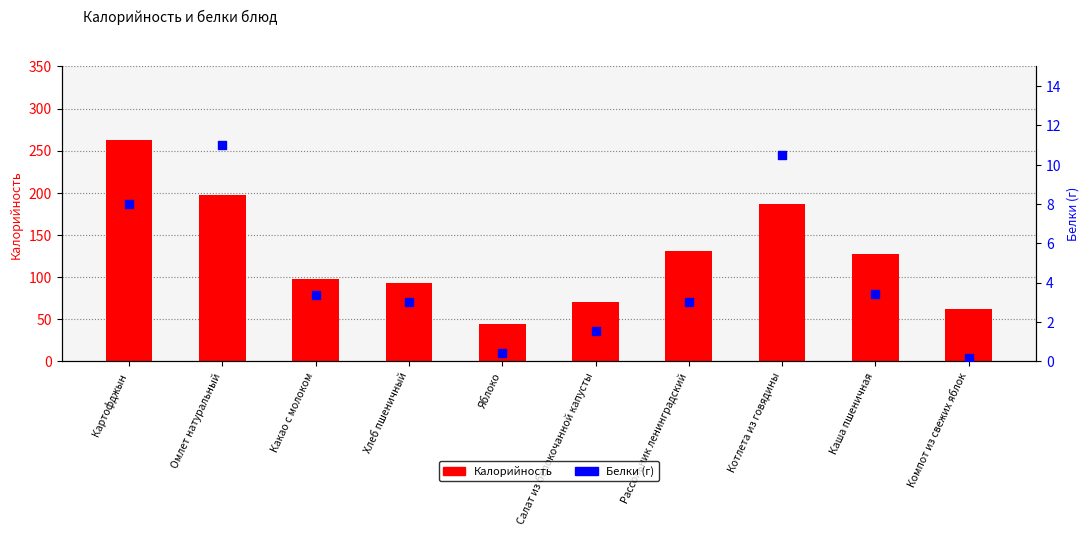

What are all the series names shown in the legend?

Калорийность, Белки (г)